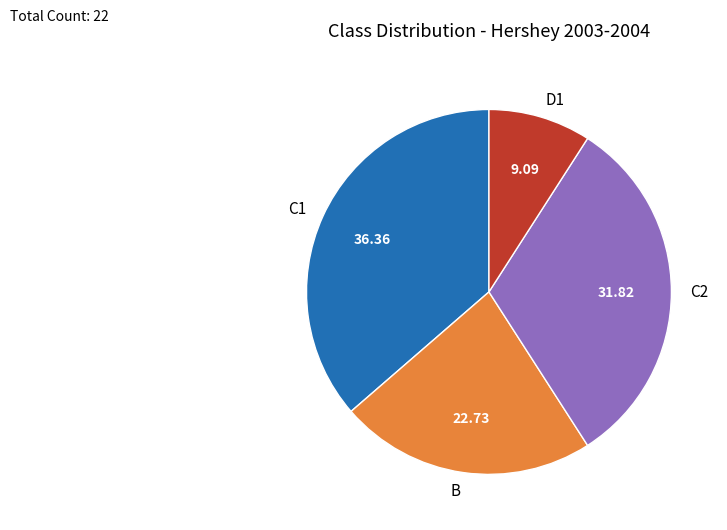

Is there a majority slice in this chart?

No